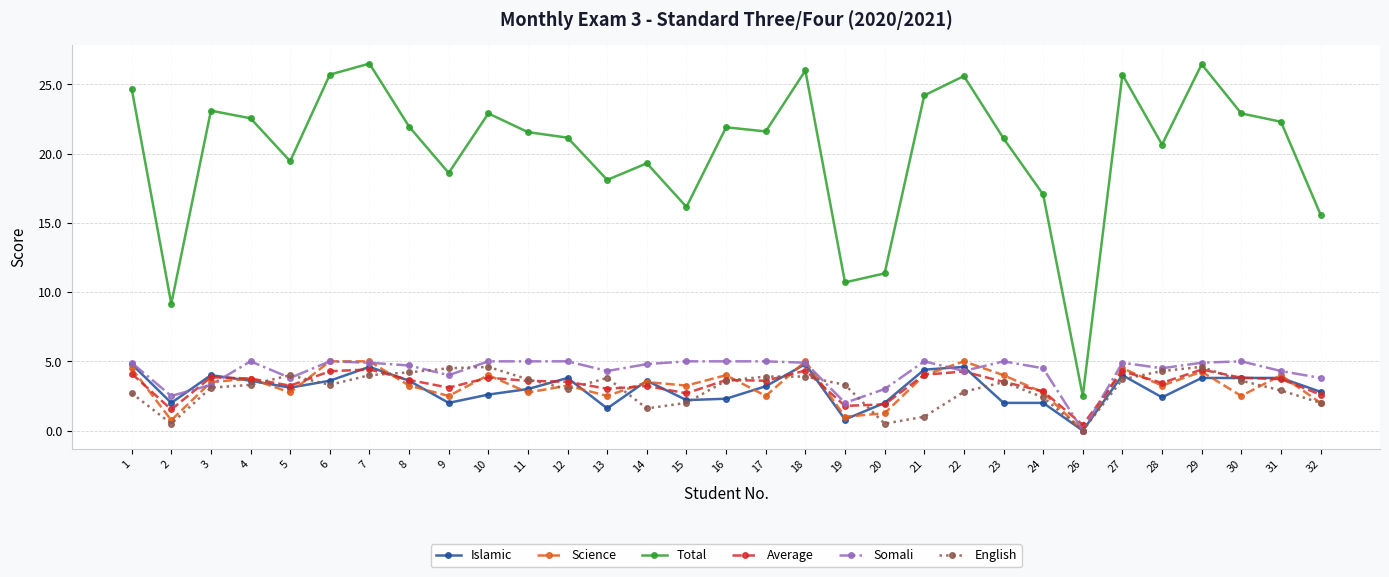

Between 14 and 30, which series saw the biggest shift?

Total